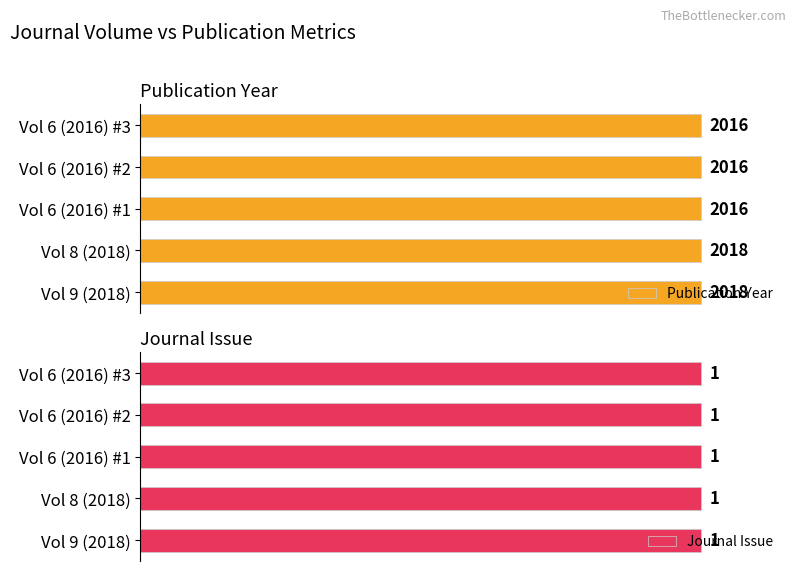

Rank the series by their average value, from lowest to highest.

Journal Issue, Publication Year